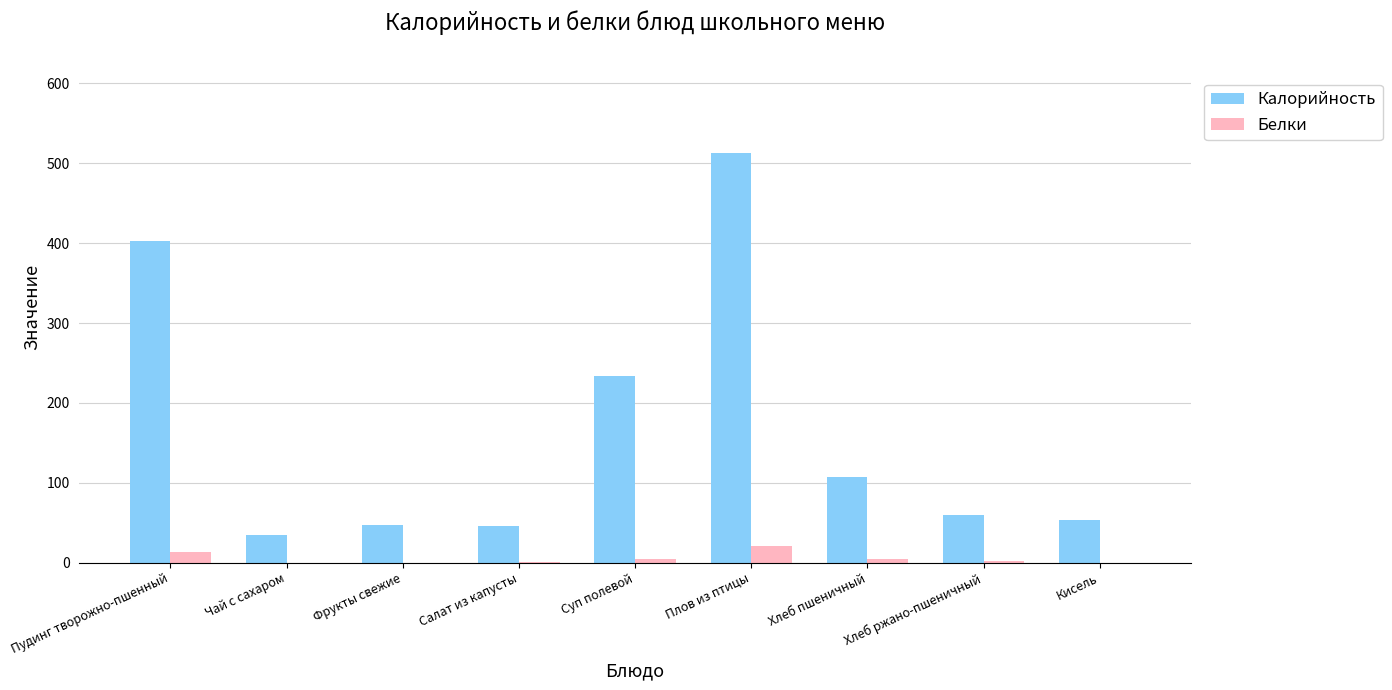

At which category is the sum across all series the highest?

Плов из птицы